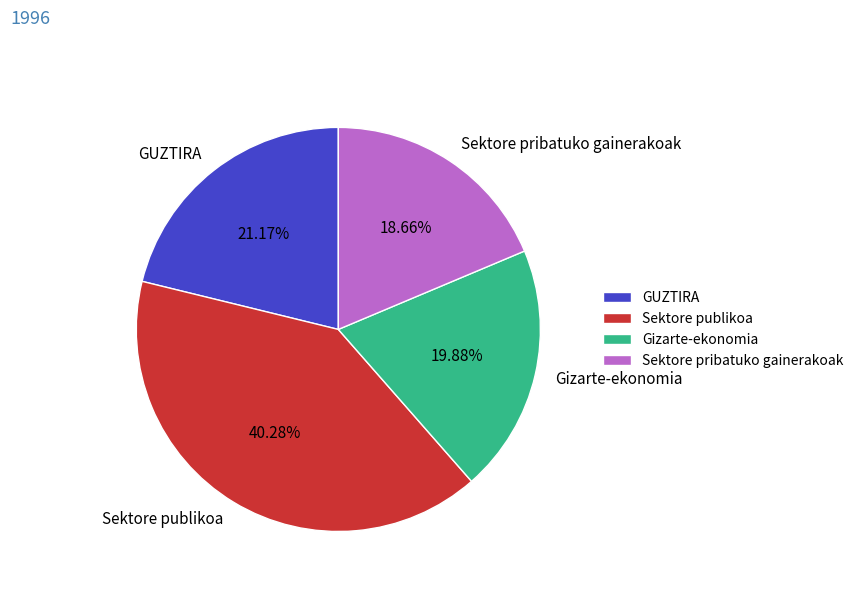

To the nearest percent, what percentage of the pie is Sektore pribatuko gainerakoak?

19%